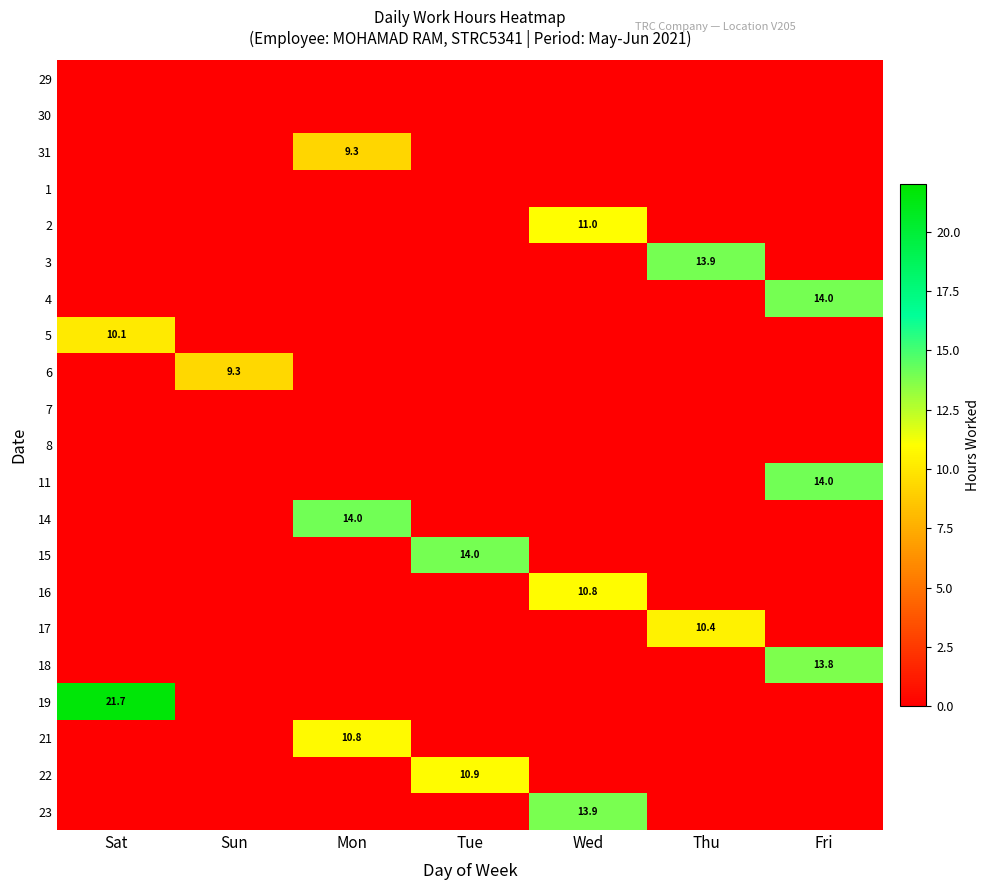

At which category does the chart reach its peak across all series?

Sat